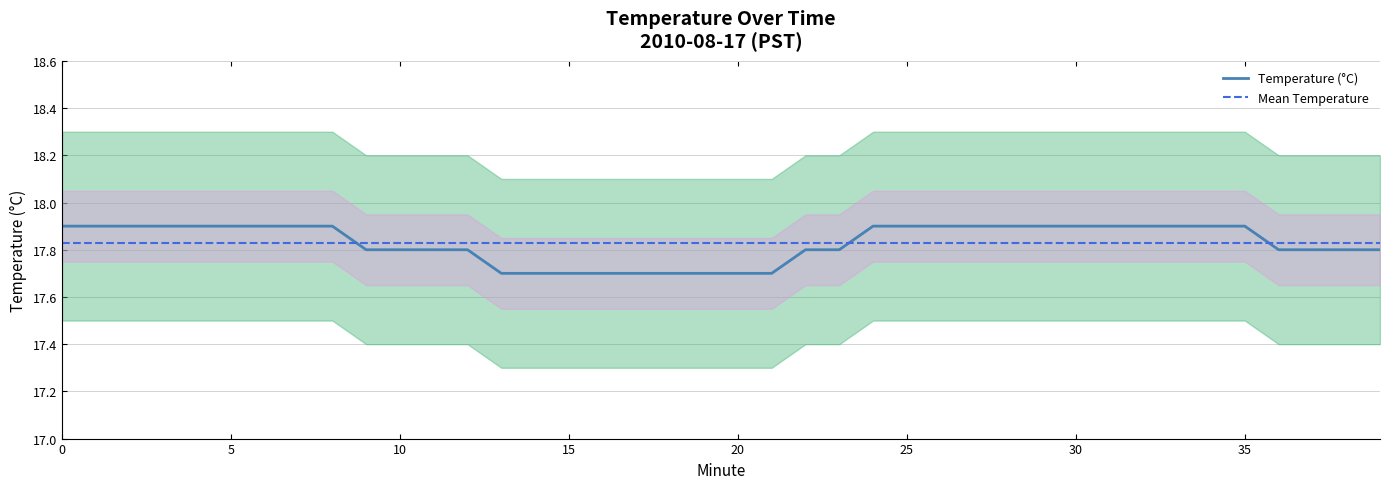

Reading left to right, transcribe all the data shown in this chart.

Temperature (°C): 17.9	17.9	17.9	17.9	17.9	17.9	17.9	17.9	17.9	17.8	17.8	17.8	17.8	17.7	17.7	17.7	17.7	17.7	17.7	17.7	17.7	17.7	17.8	17.8	17.9	17.9	17.9	17.9	17.9	17.9	17.9	17.9	17.9	17.9	17.9	17.9	17.8	17.8	17.8	17.8
Mean Temperature: 17.8	17.8	17.8	17.8	17.8	17.8	17.8	17.8	17.8	17.8	17.8	17.8	17.8	17.8	17.8	17.8	17.8	17.8	17.8	17.8	17.8	17.8	17.8	17.8	17.8	17.8	17.8	17.8	17.8	17.8	17.8	17.8	17.8	17.8	17.8	17.8	17.8	17.8	17.8	17.8